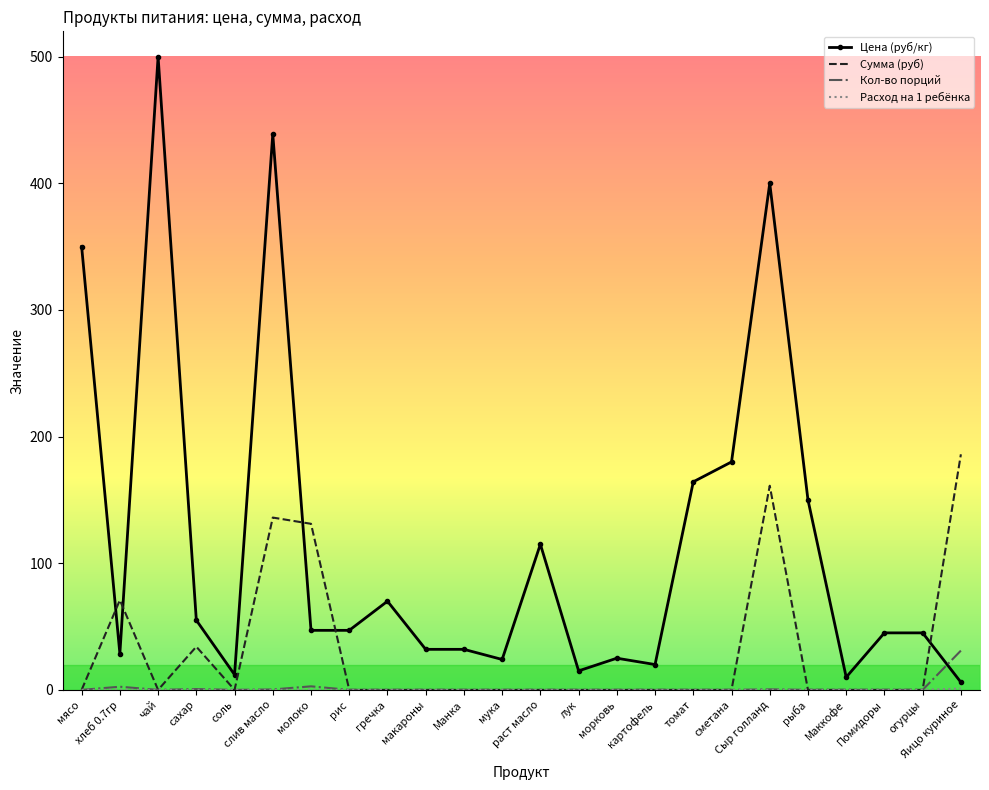

Which series has the largest range (max minus min)?

Цена (руб/кг)